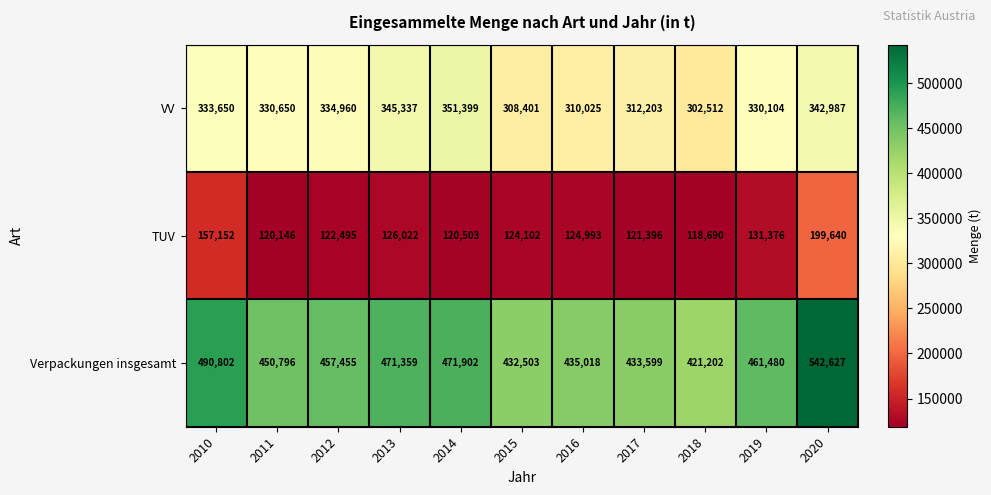

At which label is Verpackungen insgesamt closest to 481914?

2010